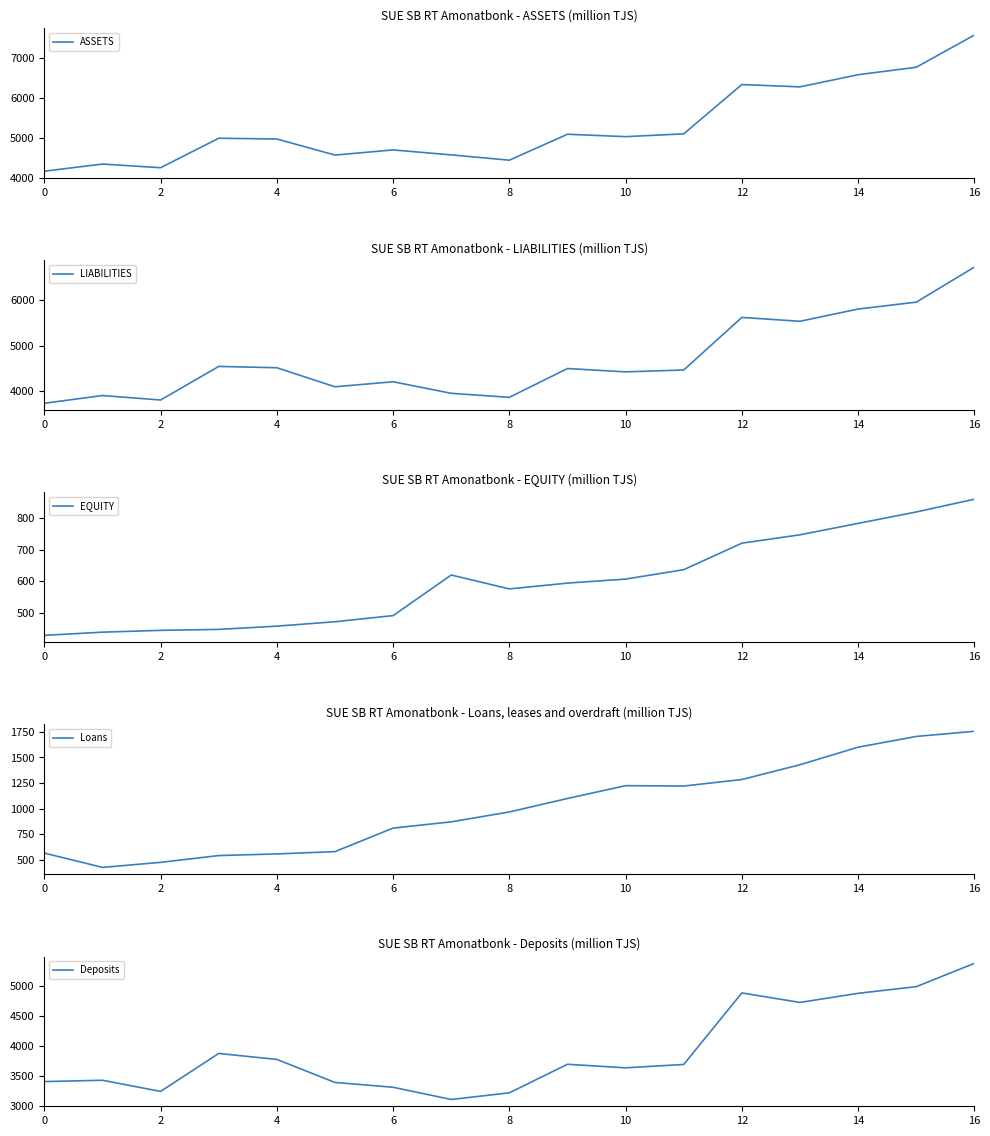

What is the highest value of the ASSETS series?

7579.3